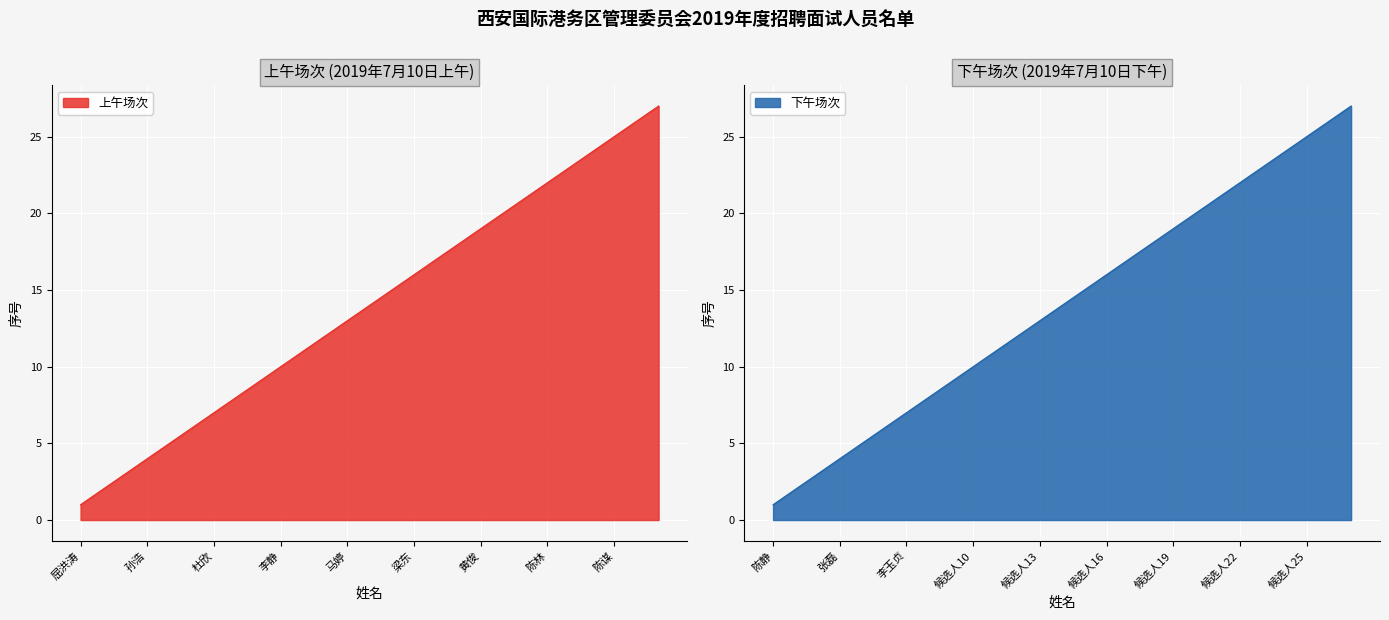

Count the number of categories in the chart.

27